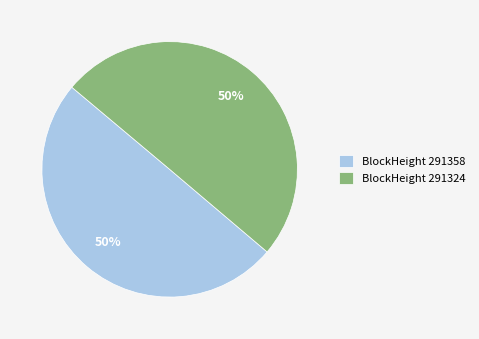

The BlockHeight 291324 slice represents 50% of the pie. True or false?

True